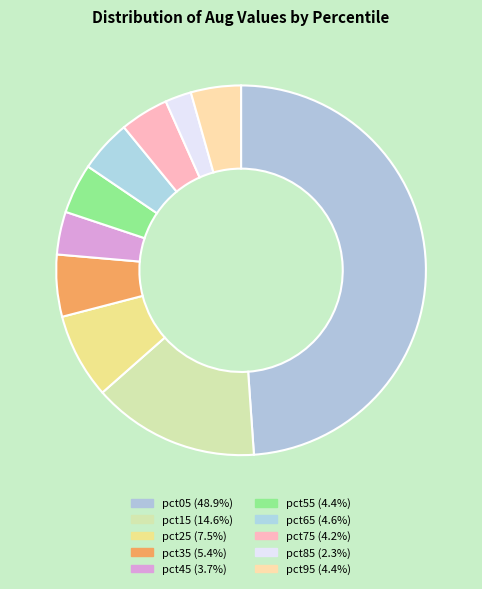

What percentage is NOT represented by pct85?

97.7%